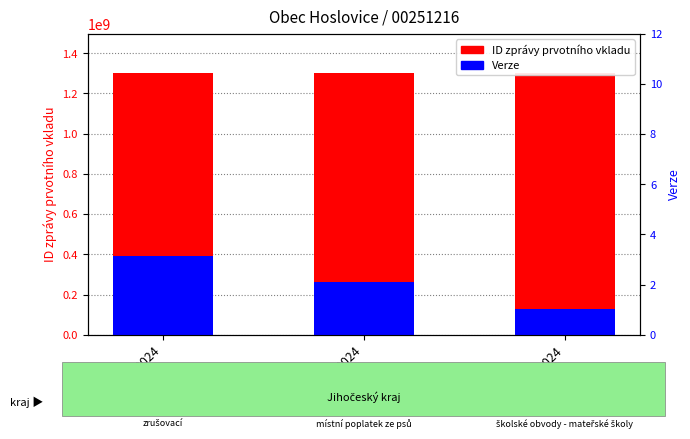

What position from the left is 3/2024?

1